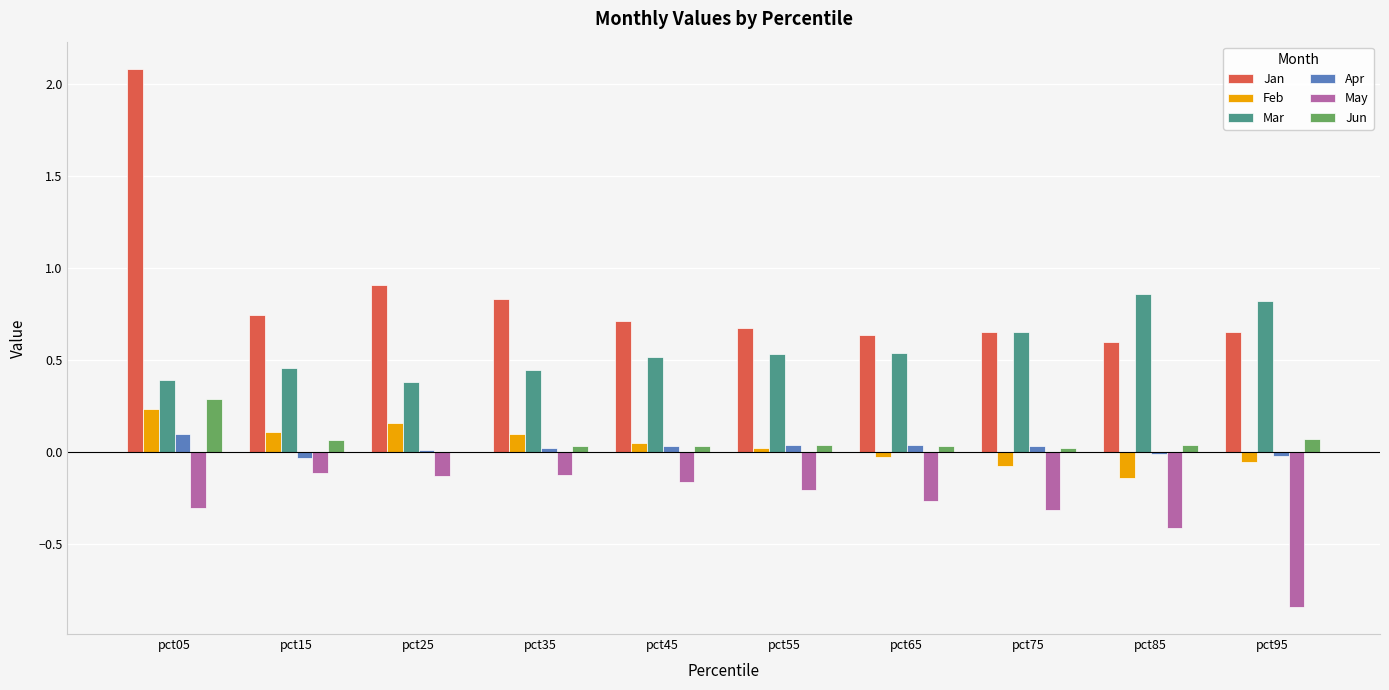

Which series changed the most between pct05 and pct75?

Jan